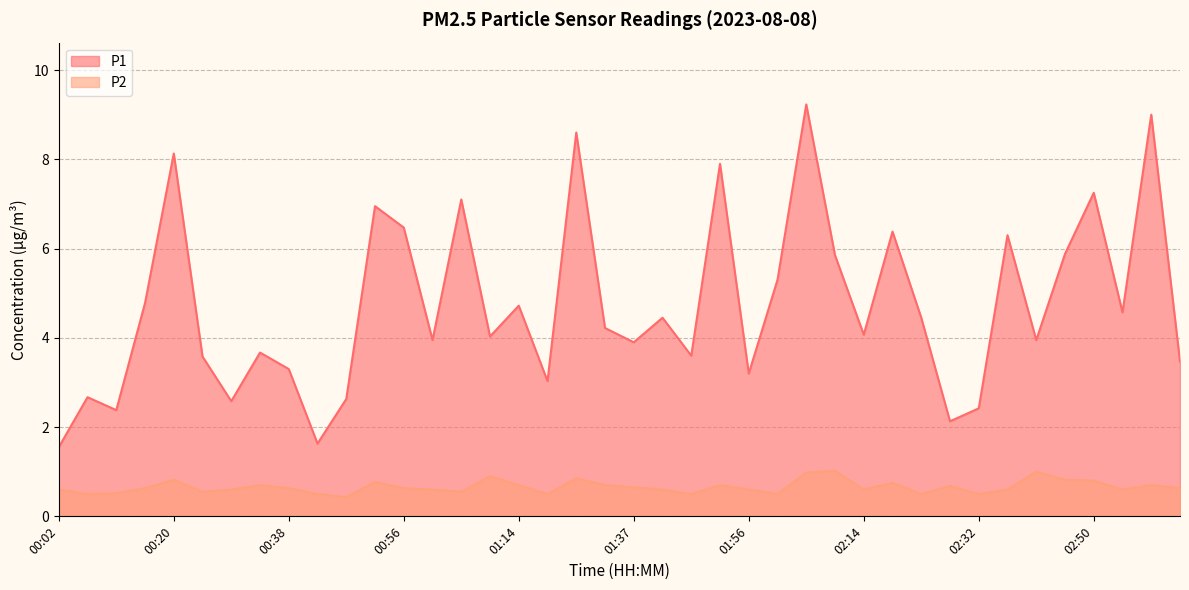

Reading left to right, extract all data points from this chart.

P1: 00:02=1.6	00:06=2.7	00:11=2.4	00:15=4.8	00:20=8.1	00:24=3.6	00:29=2.6	00:33=3.7	00:38=3.3	00:42=1.6	00:47=2.6	00:51=7.0	00:56=6.5	01:00=4.0	01:05=7.1	01:09=4.0	01:14=4.7	01:19=3.0	01:28=8.6	01:33=4.2	01:37=3.9	01:42=4.5	01:47=3.6	01:51=7.9	01:56=3.2	02:00=5.3	02:05=9.2	02:09=5.8	02:14=4.1	02:18=6.4	02:23=4.5	02:27=2.1	02:32=2.4	02:36=6.3	02:41=4.0	02:45=5.9	02:50=7.2	02:54=4.6	02:59=9.0	03:03=3.5
P2: 00:02=0.6	00:06=0.5	00:11=0.5	00:15=0.6	00:20=0.8	00:24=0.6	00:29=0.6	00:33=0.7	00:38=0.6	00:42=0.5	00:47=0.4	00:51=0.8	00:56=0.6	01:00=0.6	01:05=0.6	01:09=0.9	01:14=0.7	01:19=0.5	01:28=0.8	01:33=0.7	01:37=0.7	01:42=0.6	01:47=0.5	01:51=0.7	01:56=0.6	02:00=0.5	02:05=1.0	02:09=1.0	02:14=0.6	02:18=0.8	02:23=0.5	02:27=0.7	02:32=0.5	02:36=0.6	02:41=1.0	02:45=0.8	02:50=0.8	02:54=0.6	02:59=0.7	03:03=0.6